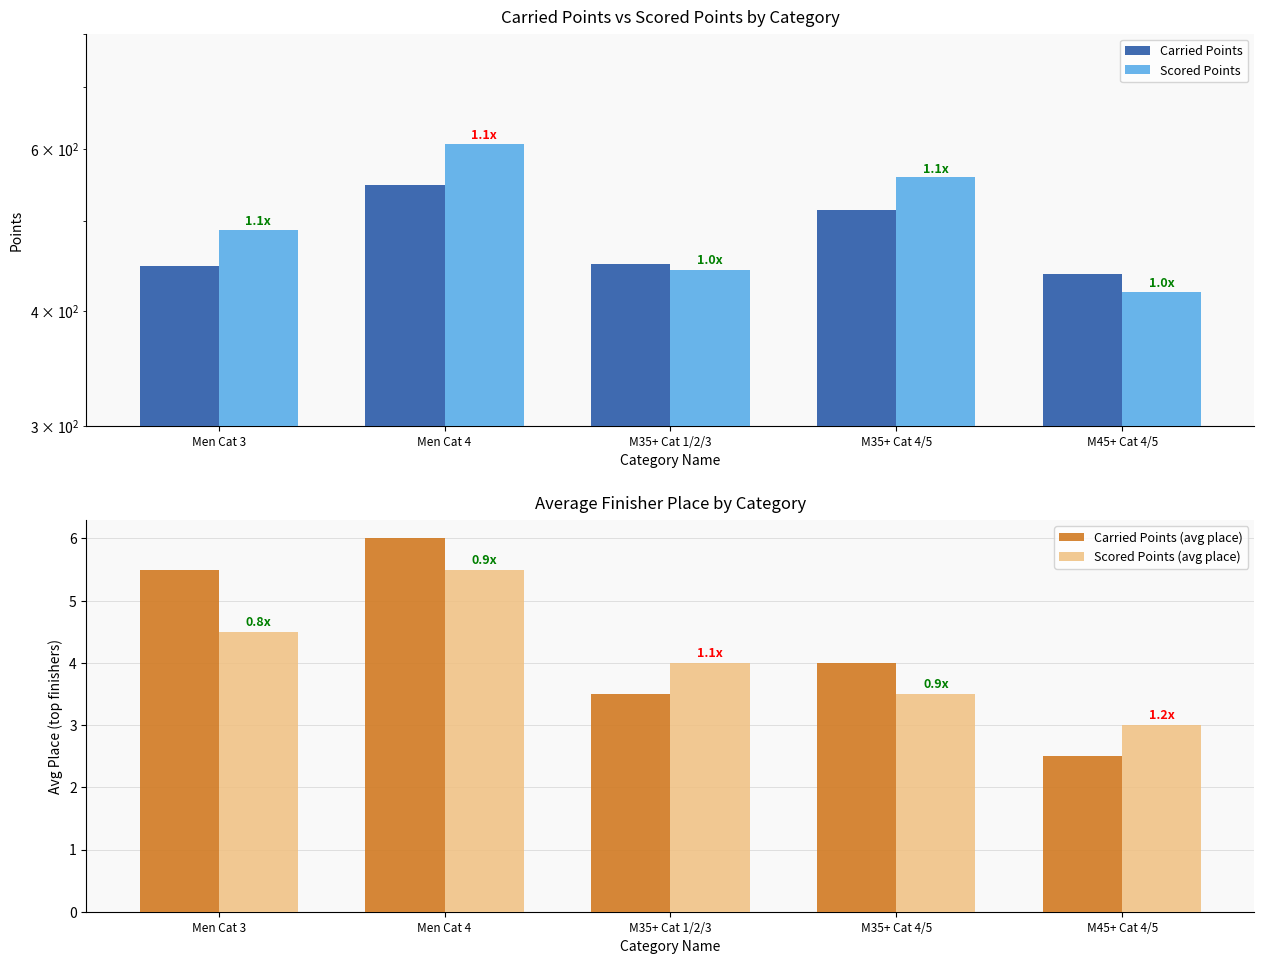

Between Men Cat 4 and M45+ Cat 4/5, which series saw the biggest shift?

Scored Points